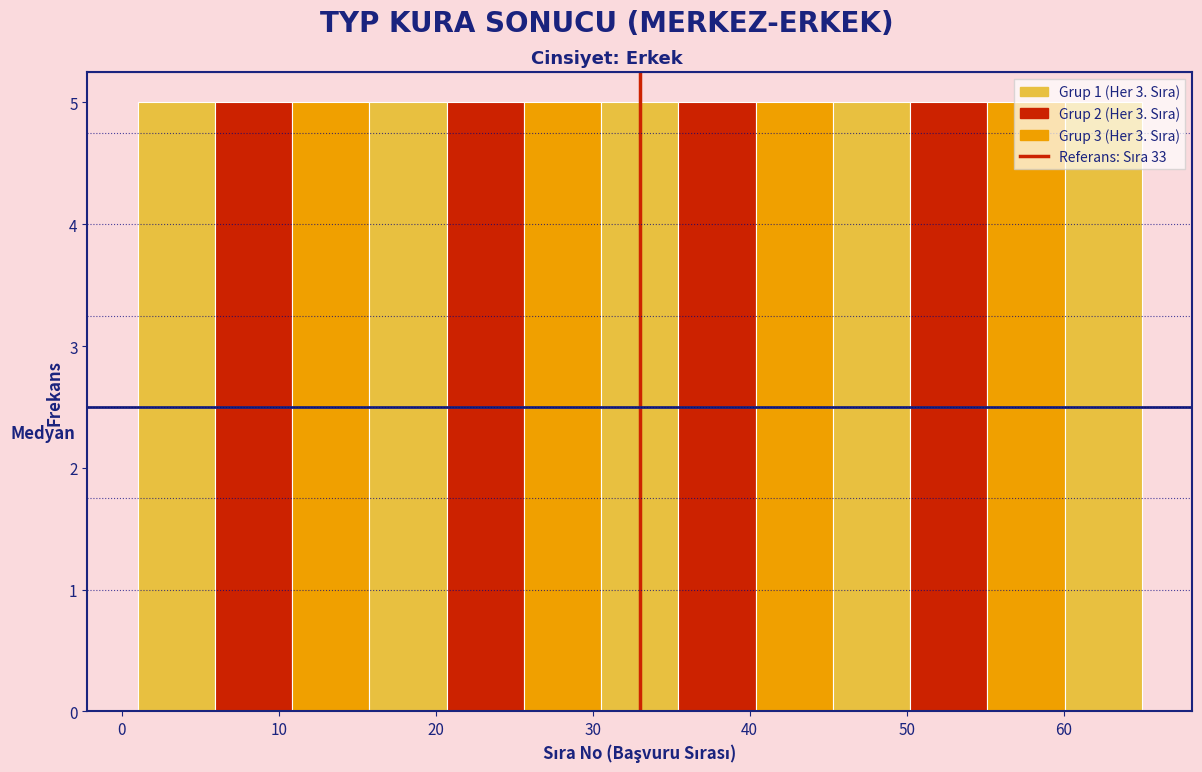

What is the height of the bar covering 21 to 26 on the x-axis? Neither the bar edges nor the heights are printed on the chart, so give them approximately, as read against the axes.

5